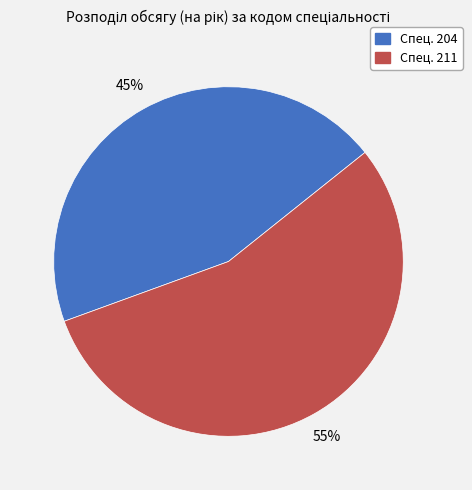

Which slice is the largest?

Спец. 211